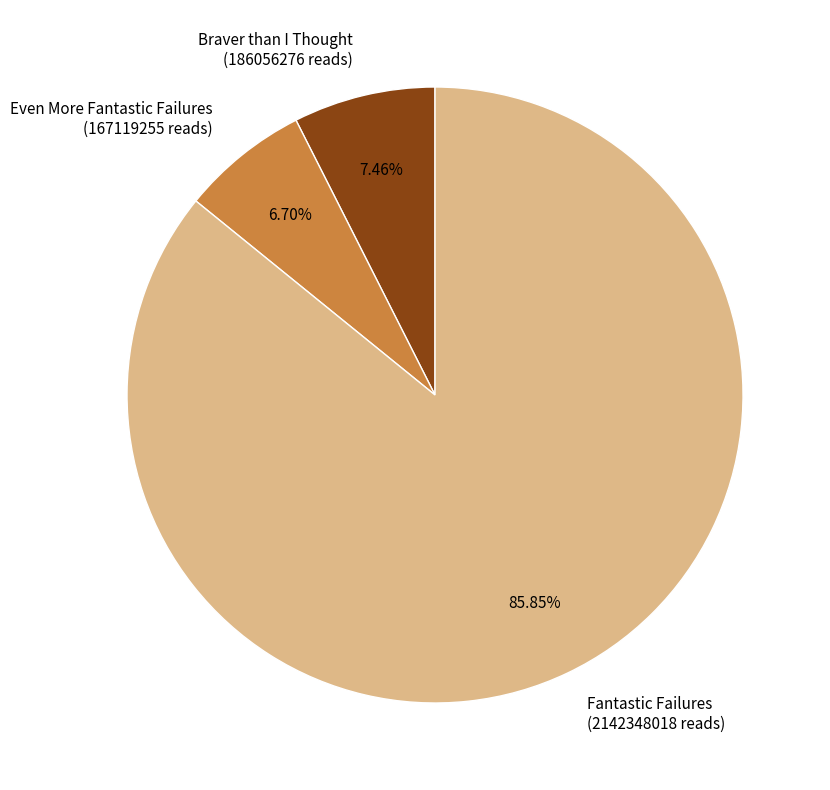

True or false: Even More Fantastic Failures accounts for 7% of the total.

True